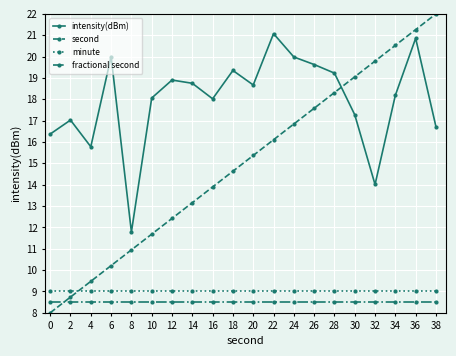

Count the number of categories in the chart.

20